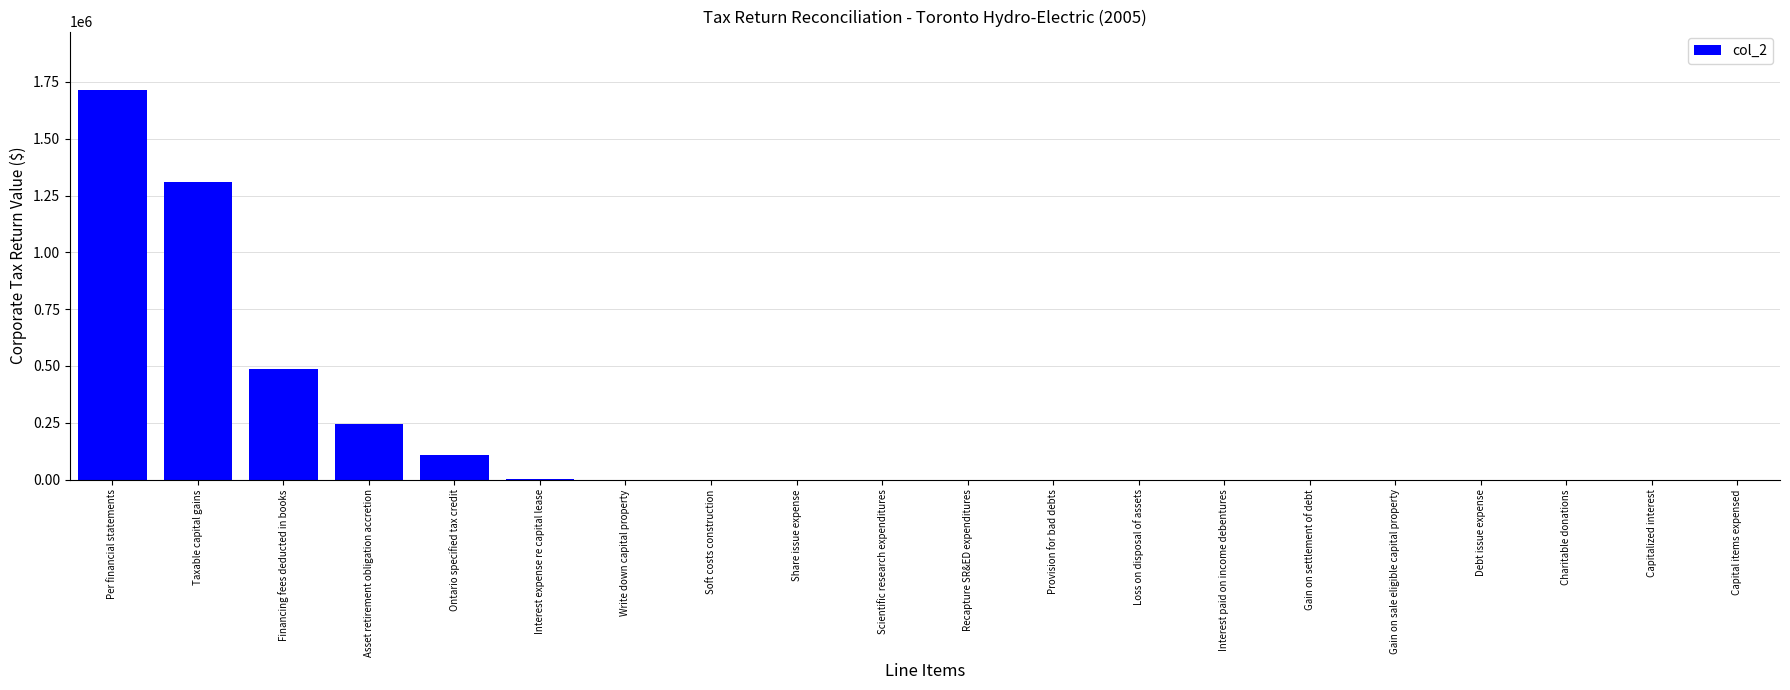

Which label corresponds to the largest value in the chart?

Per financial statements